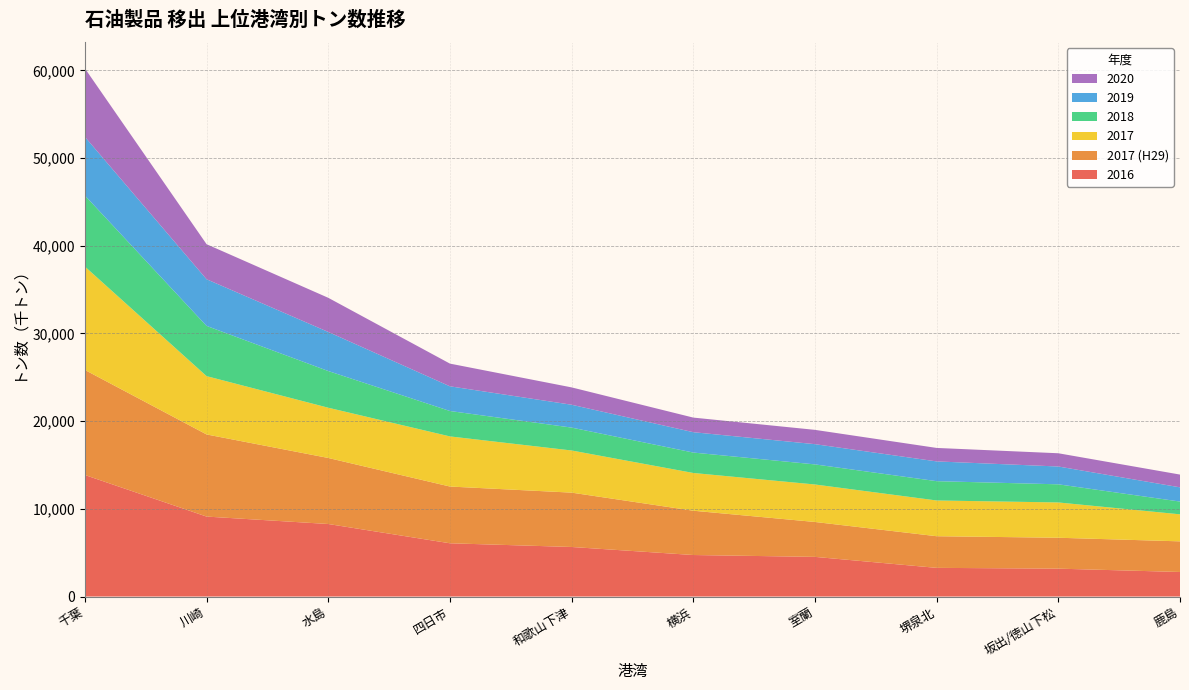

Reading left to right, transcribe all the data shown in this chart.

2016: 千葉=13858.0	川崎=9116.7	水島=8270.0	四日市=6071.6	和歌山下津=5649.9	横浜=4733.2	室蘭=4521.4	堺泉北=3268.7	坂出/徳山下松=3179.2	鹿島=2798.5
2017 (H29): 千葉=11978.4	川崎=9366.2	水島=7531.2	四日市=6471.1	和歌山下津=6197.7	横浜=5051.9	室蘭=3980.1	堺泉北=3608.8	坂出/徳山下松=3524.2	鹿島=3493.1
2017: 千葉=11790.0	川崎=6649.0	水島=5729.0	四日市=5716.0	和歌山下津=4806.0	横浜=4304.0	室蘭=4275.0	堺泉北=4076.0	坂出/徳山下松=4024.0	鹿島=3082.0
2018: 千葉=8099.0	川崎=5727.0	水島=4184.0	四日市=2897.0	和歌山下津=2611.0	横浜=2329.0	室蘭=2290.0	堺泉北=2201.0	坂出/徳山下松=2068.0	鹿島=1456.0
2019: 千葉=6693.0	川崎=5322.0	水島=4456.0	四日市=2816.0	和歌山下津=2606.0	横浜=2322.0	室蘭=2308.0	堺泉北=2254.0	坂出/徳山下松=2032.0	鹿島=1622.0
2020: 千葉=7804.0	川崎=3995.0	水島=3894.0	四日市=2588.0	和歌山下津=1978.0	横浜=1664.0	室蘭=1631.0	堺泉北=1536.0	坂出/徳山下松=1510.0	鹿島=1455.0